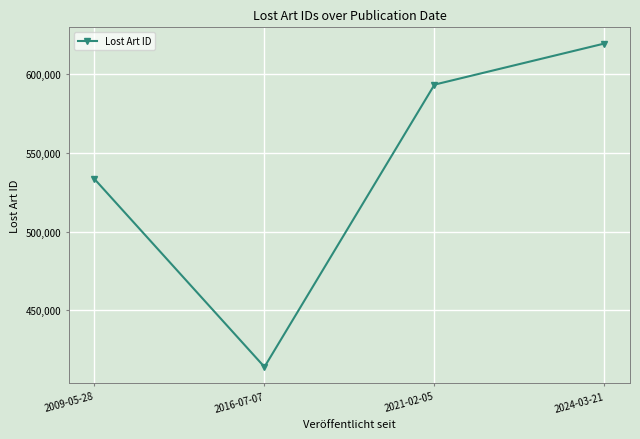

What is the change in value from 2009-05-28 to 2021-02-05?

+59920